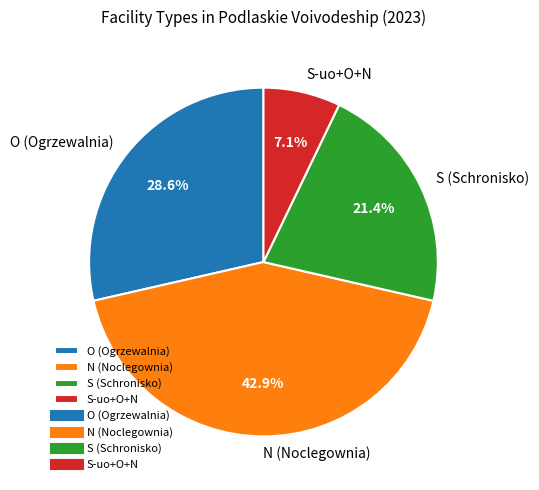

How much of the chart is everything except N (Noclegownia)?

57.1%